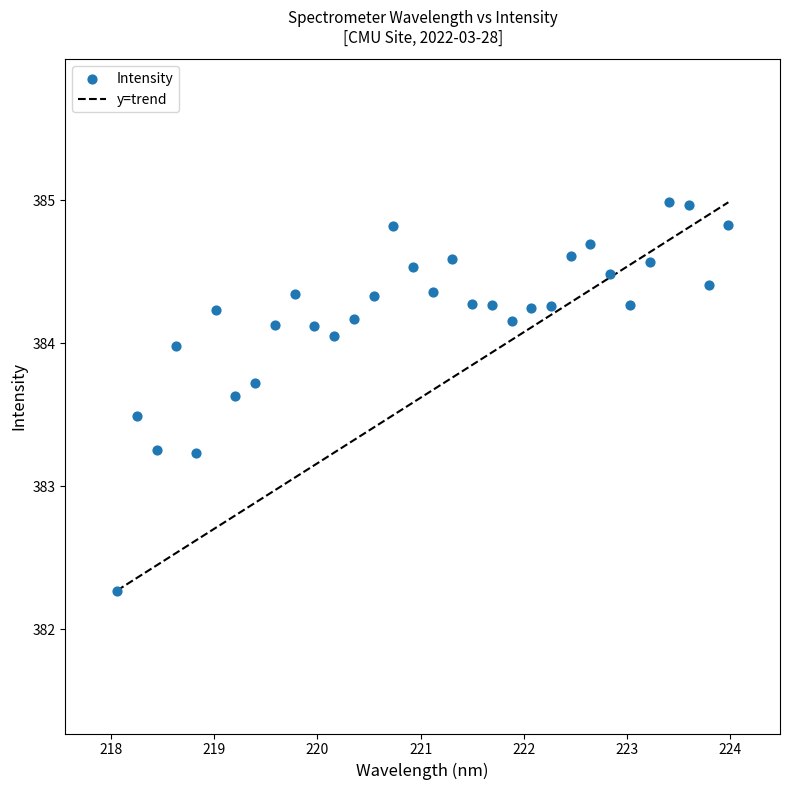

What is the range of Y values (max minus min)?

2.7